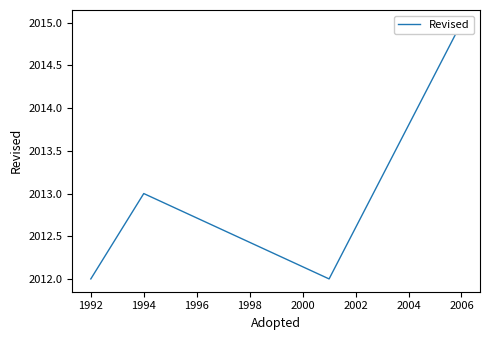

How many lines are shown in the chart?

1